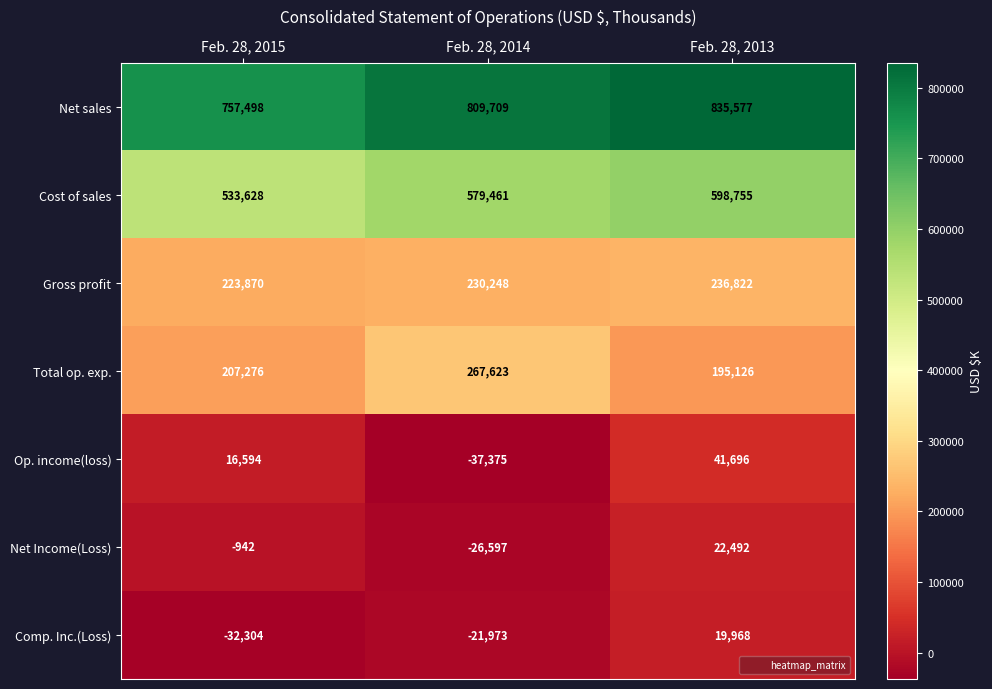

How many series are shown in this chart?

7